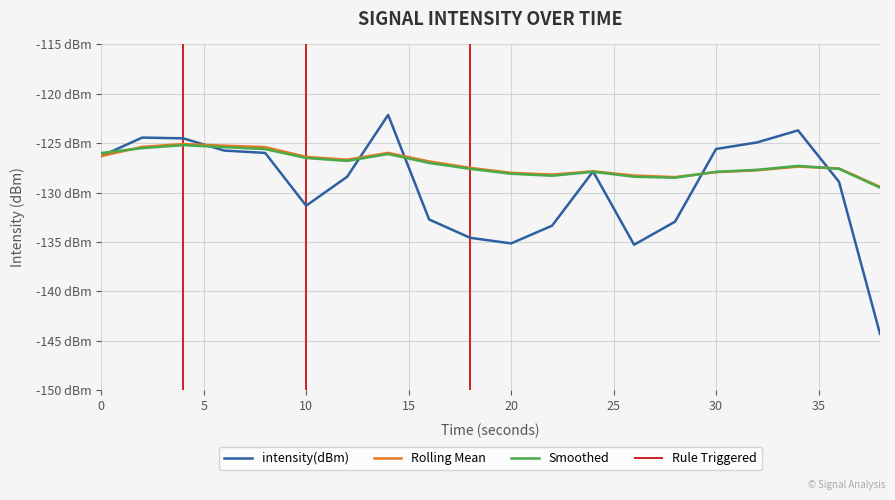

Does the chart have visible grid lines?

Yes